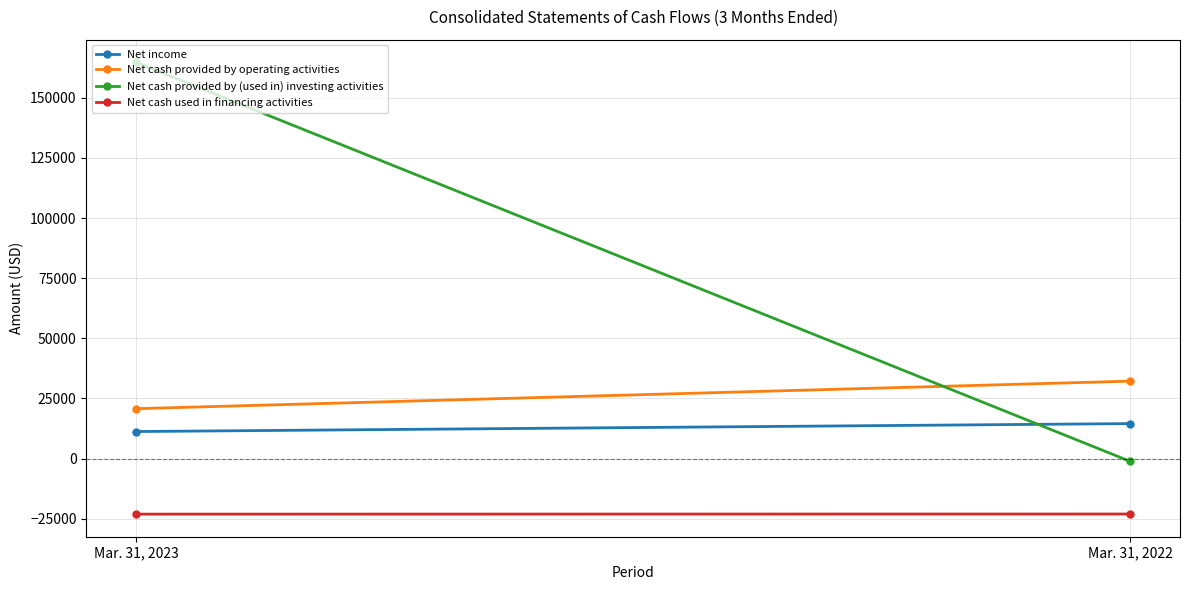

Which has a higher value, Mar. 31, 2022 or Mar. 31, 2023?

Mar. 31, 2022